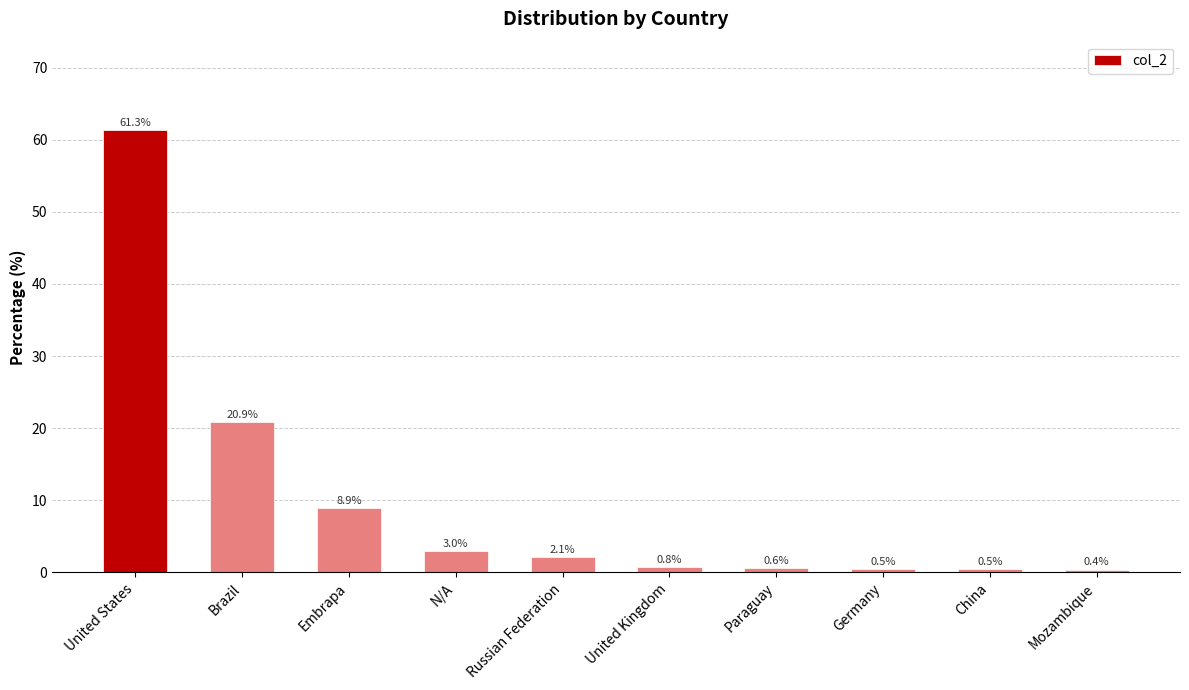

Approximately how many times larger is the value at N/A compared to Russian Federation?

1.4